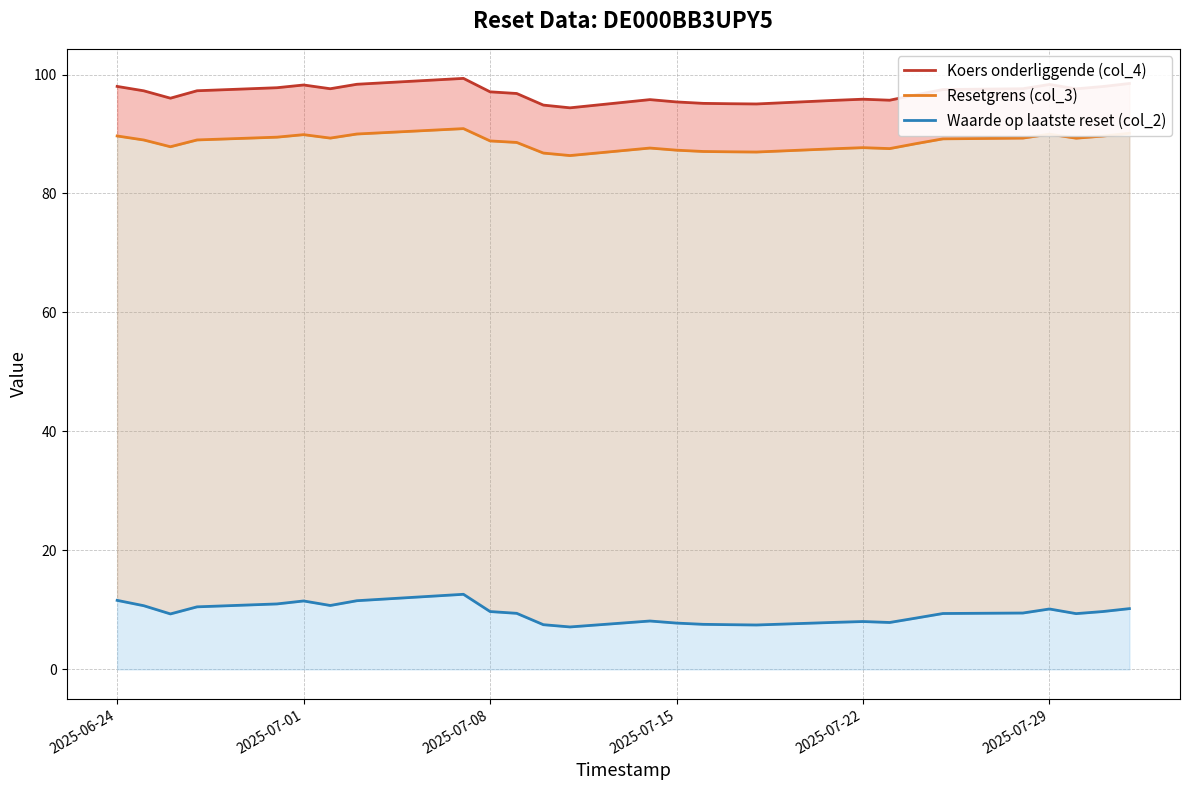

What is the maximum value for Waarde op laatste reset (col_2)?

12.6